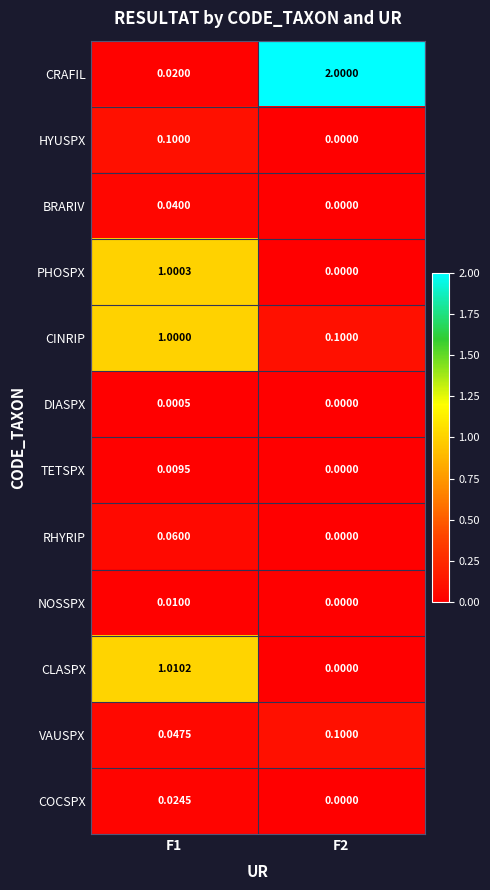

What is the difference between the highest and lowest values at F2?

2.0